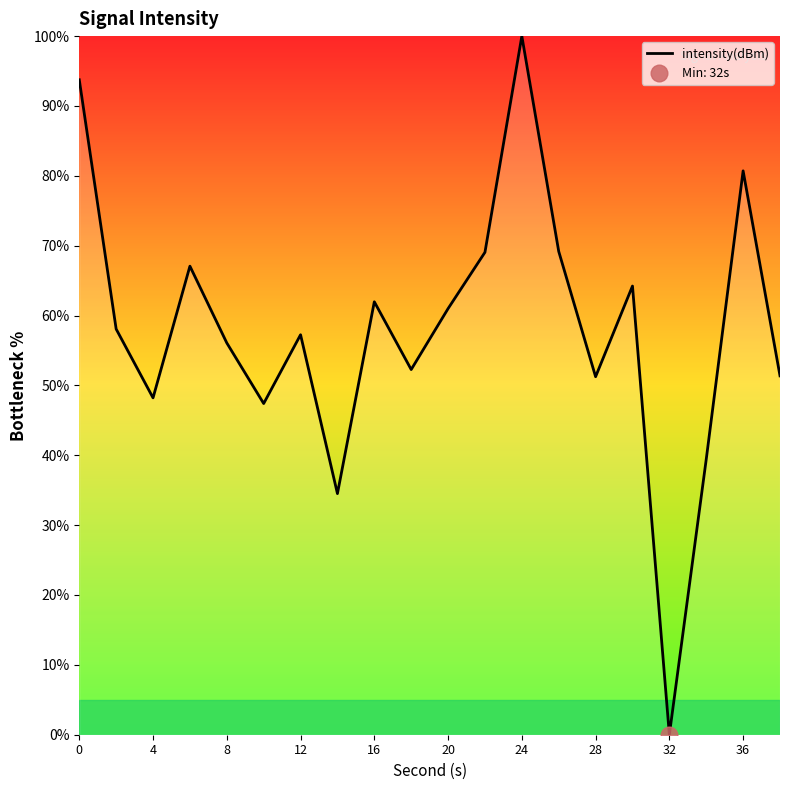

What is the difference between the maximum and minimum values?

100.0